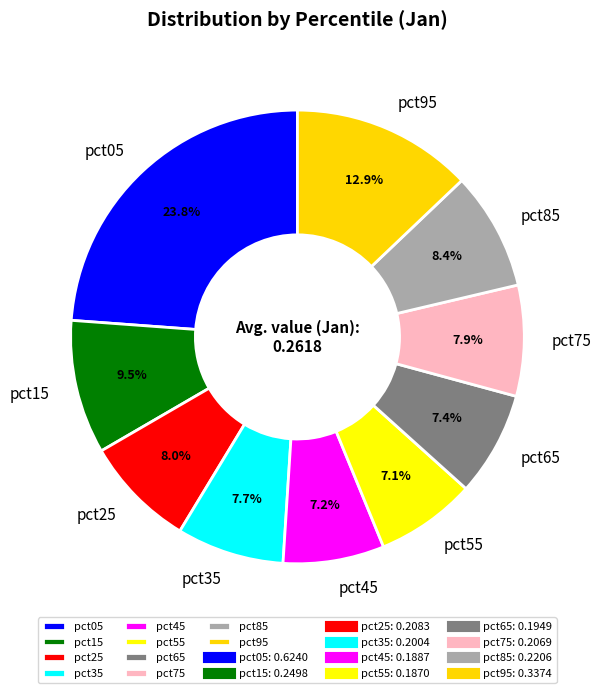

What percentage do pct45 and pct05 together represent?

31.0%